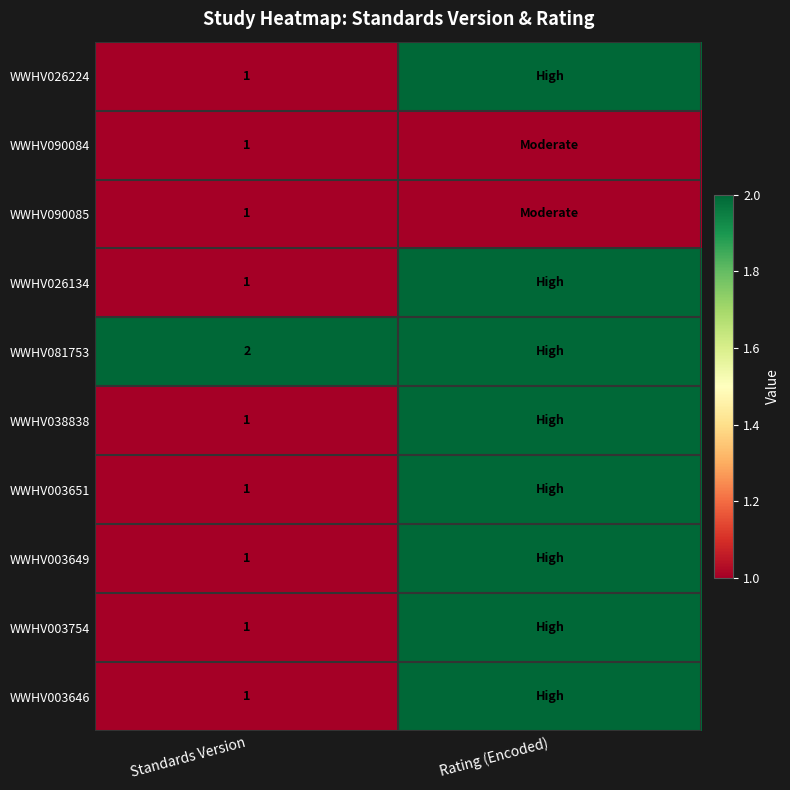

The value of WWHV038838 at Standards Version is 1. True or false?

True